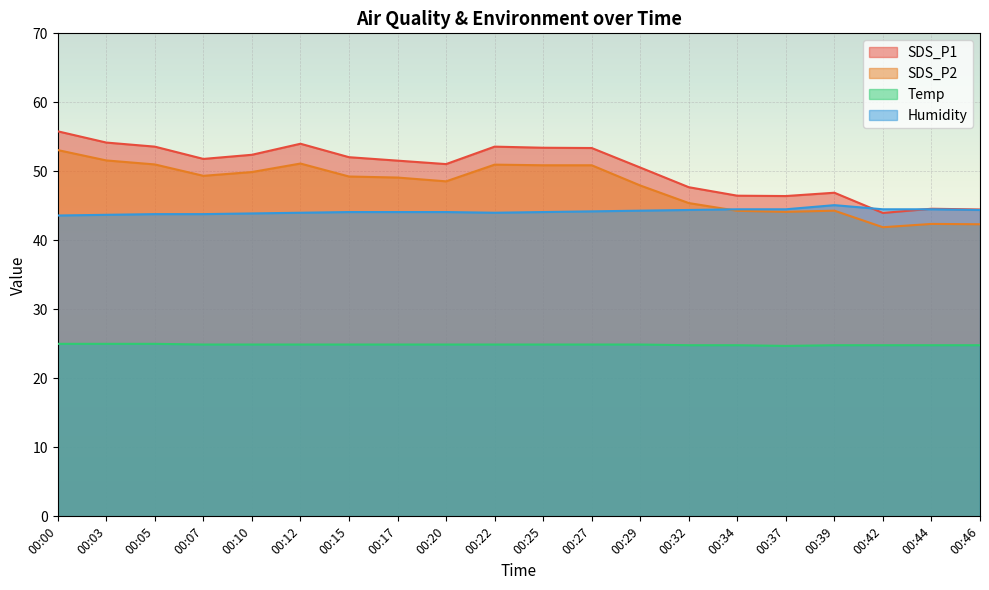

True or false: SDS_P1 has a value of 19.1 at 00:12.

False